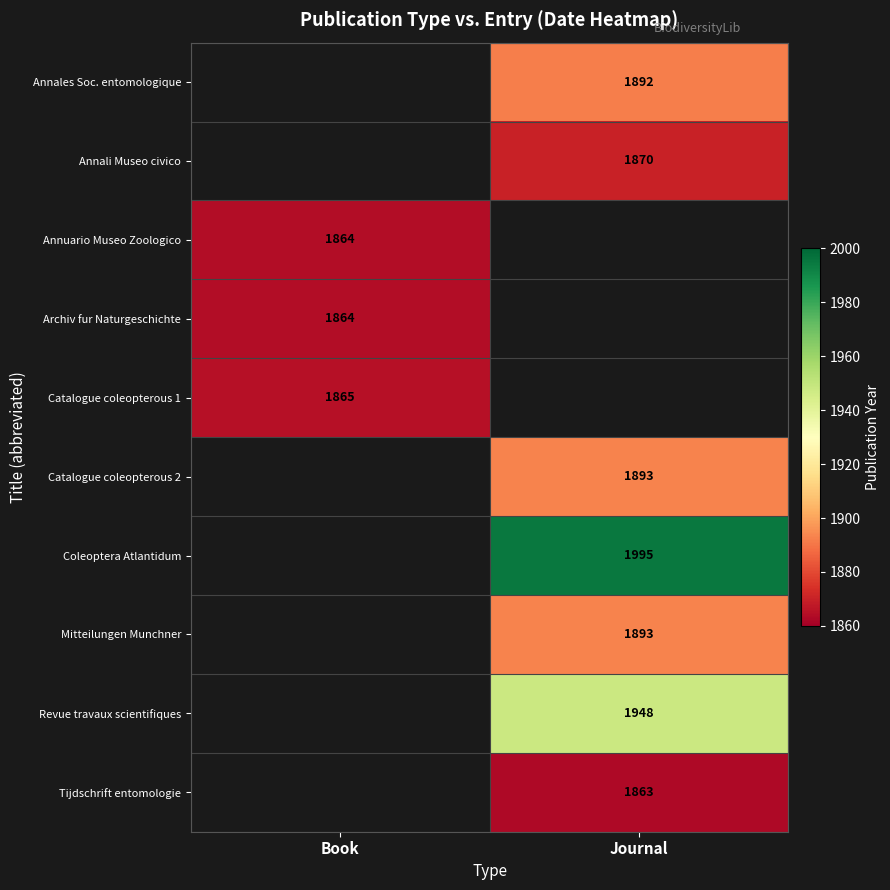

Is it true that Annali Museo civico equals 408 at Journal?

False